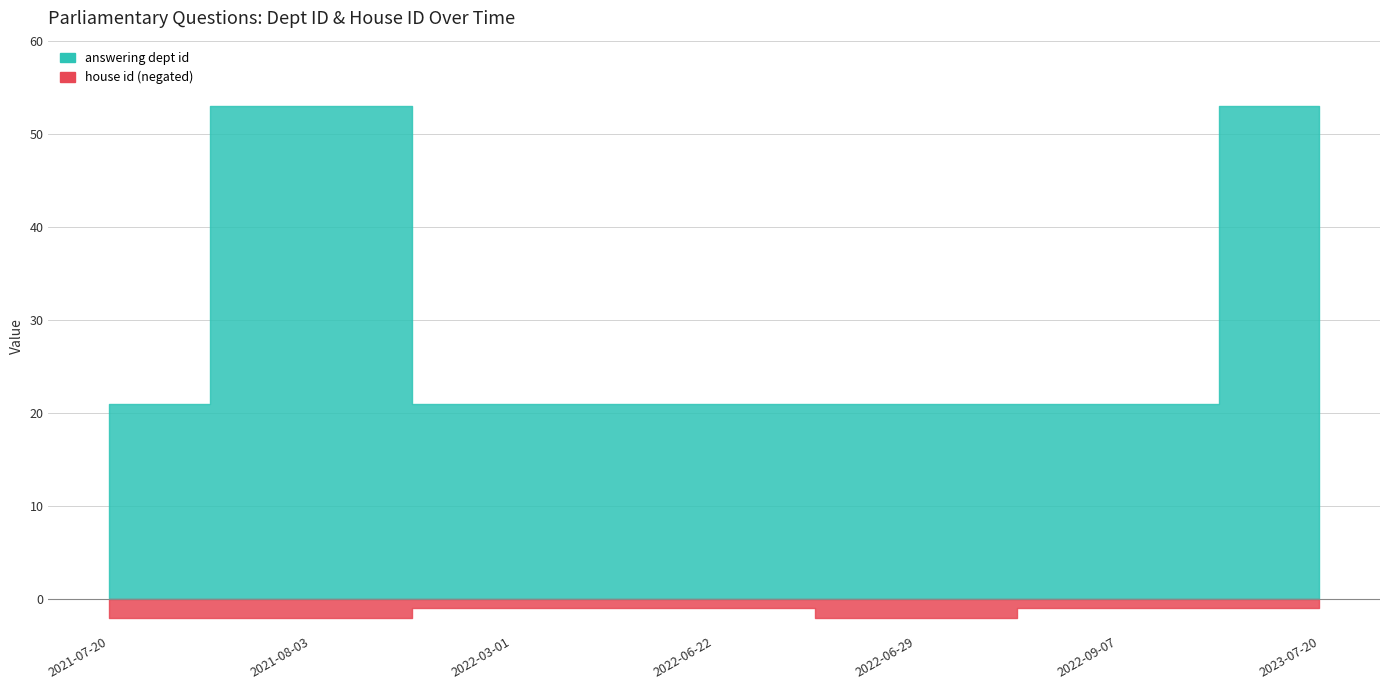

How many interior local peaks does the house id series have?

1